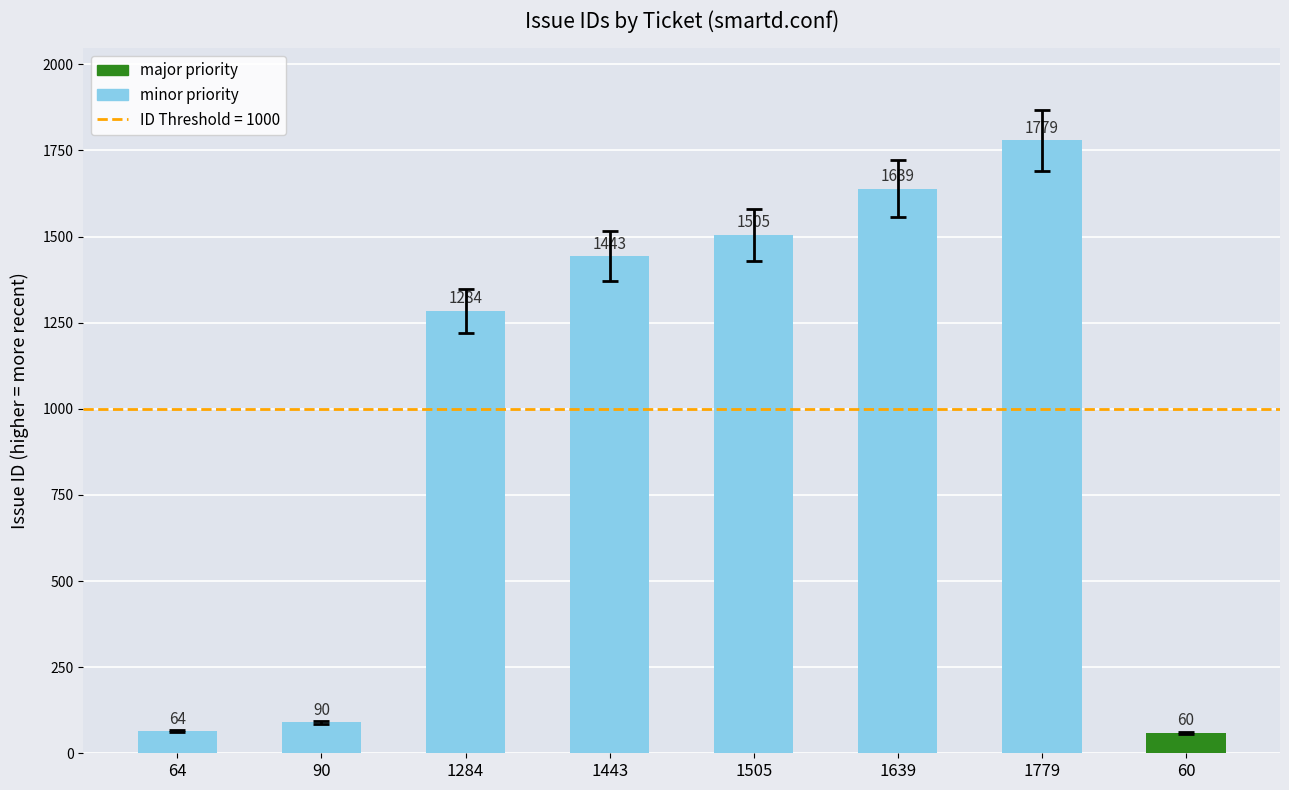

Rank the categories by value from lowest to highest.

60, 64, 90, 1284, 1443, 1505, 1639, 1779